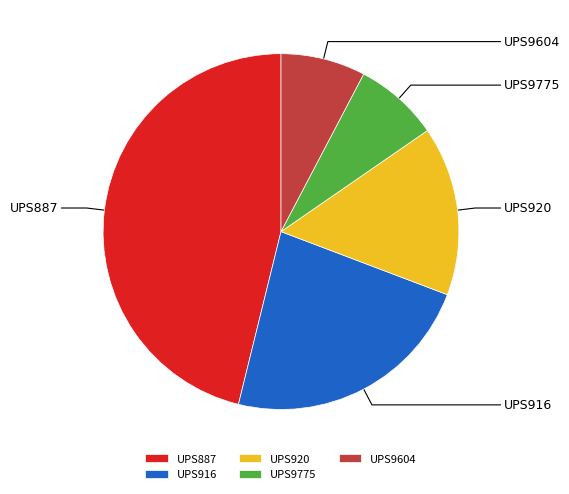

The UPS9604 slice represents 8% of the pie. True or false?

True